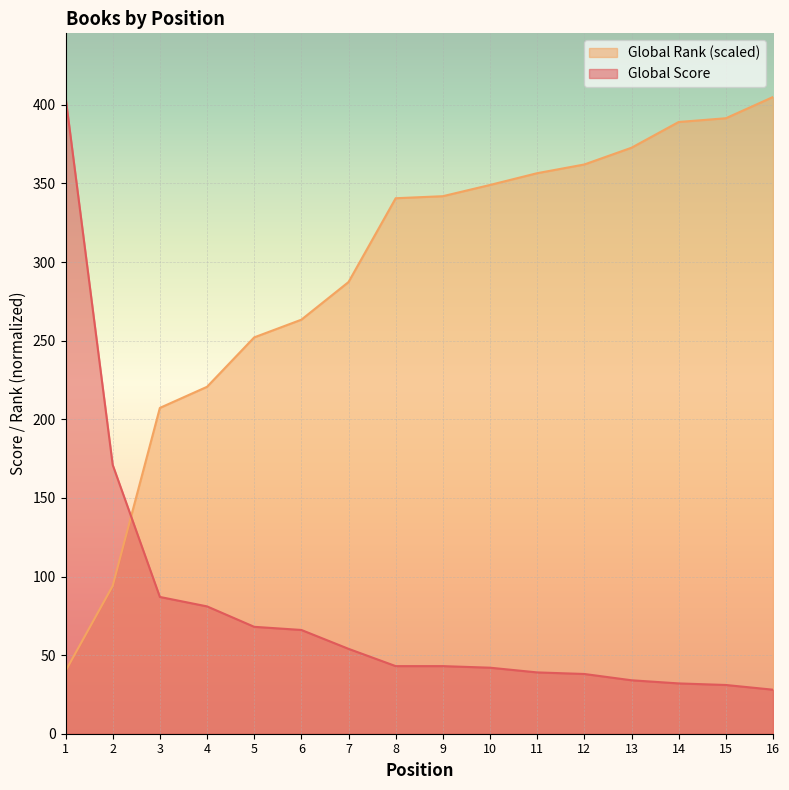

Does the chart display data point markers on the line(s)?

No